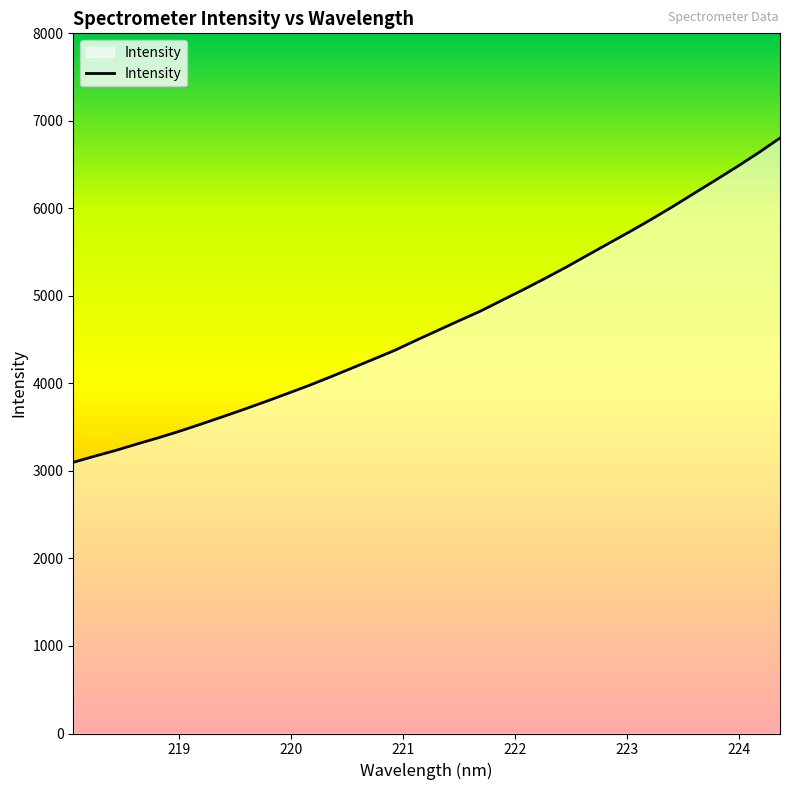

What is the greatest value displayed?

6804.0